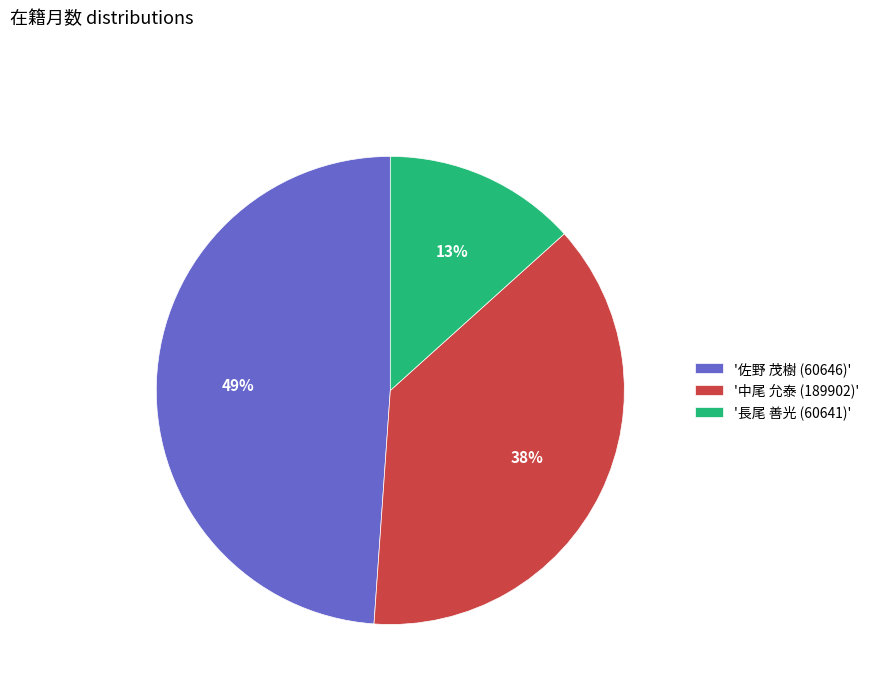

Is the sum of '中尾 允泰 (189902)' and '佐野 茂樹 (60646)' greater than half?

Yes